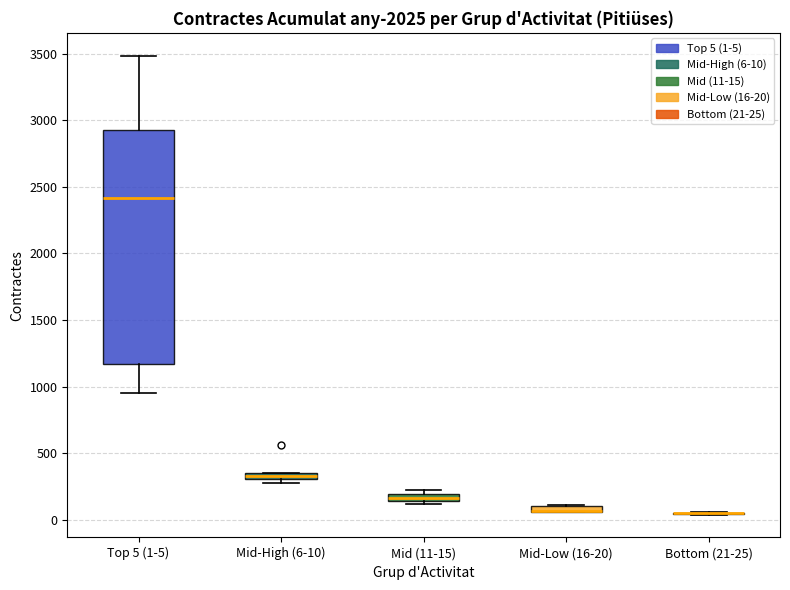

Comparing the boxes themselves (not the whiskers), which one is the tallest?

Top 5 (1-5)